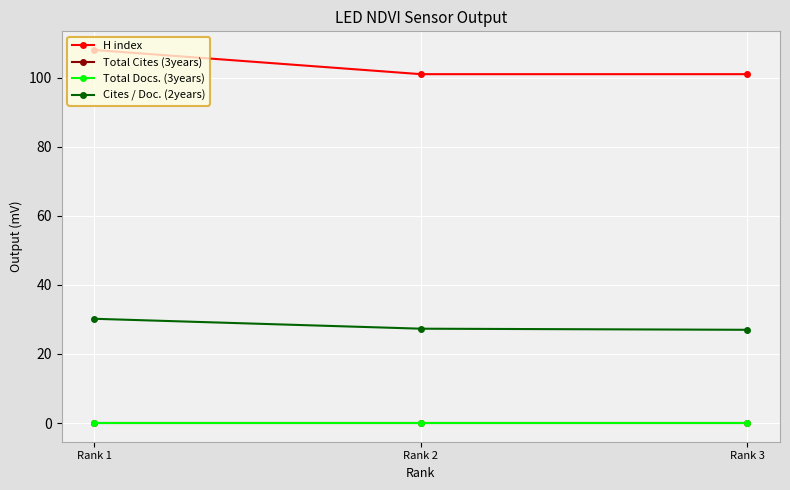

Is it true that Cites / Doc. (2years) equals 30.2 at Rank 1?

True